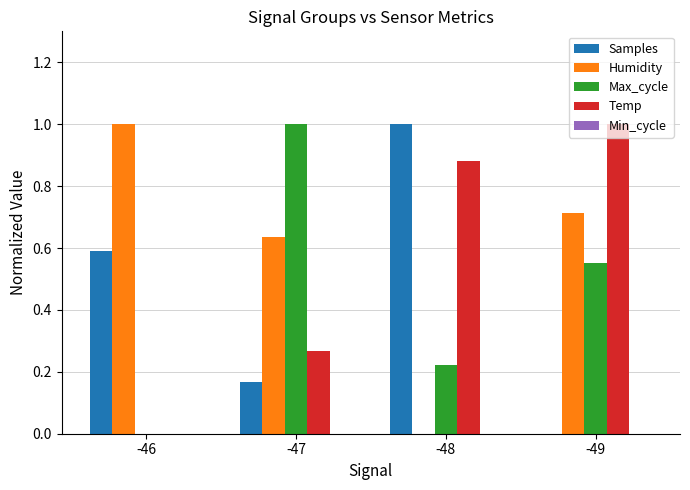

The Max_cycle series shows 1.0 at -47. True or false?

True